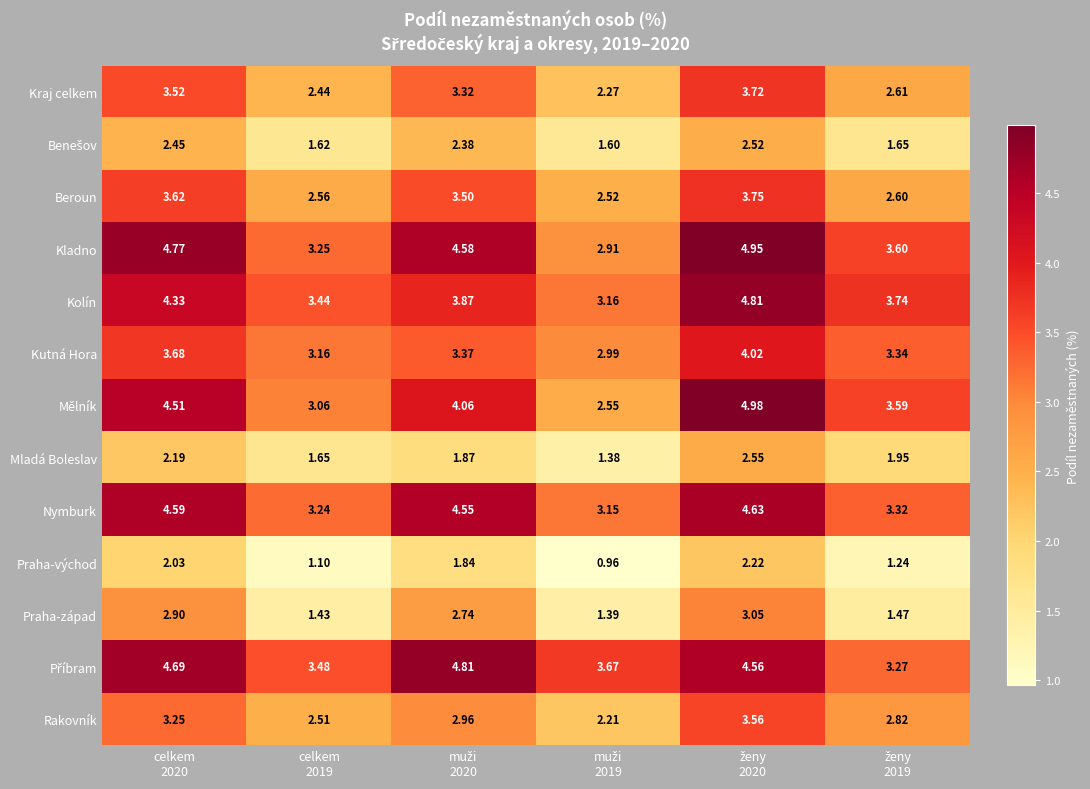

Which series has the widest spread of values?

Mělník